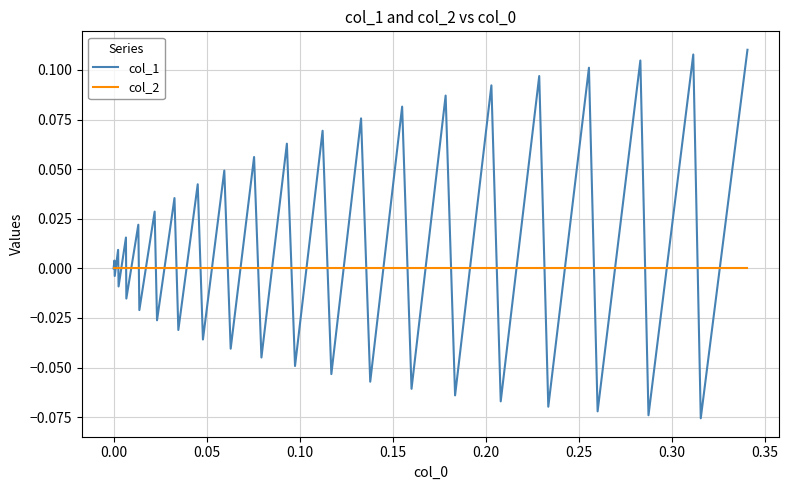

Which series has the largest range (max minus min)?

col_1